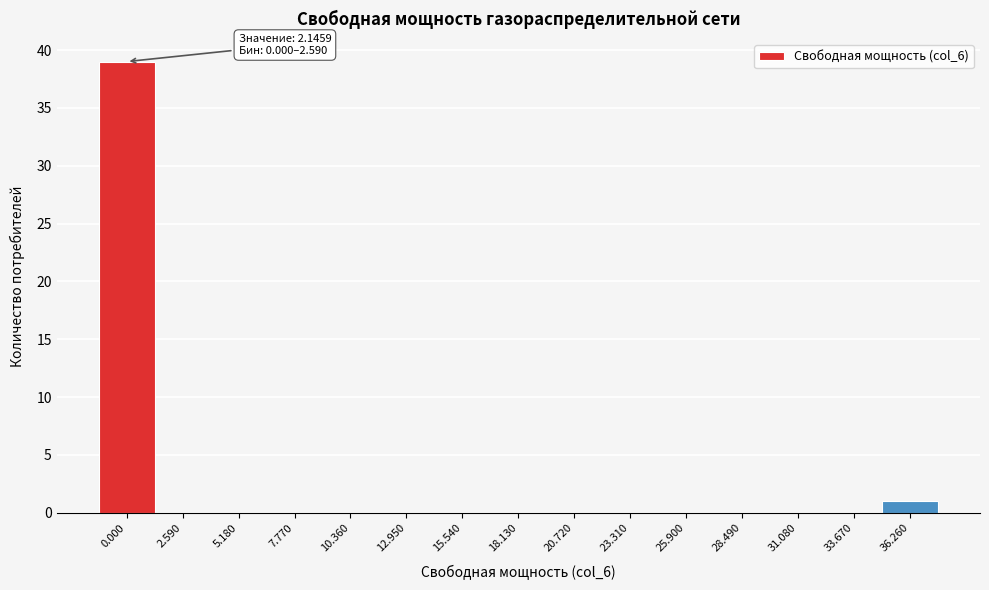

Reading right to left, transcribe all the data shown in this chart.

36.260=1	33.670=0	31.080=0	28.490=0	25.900=0	23.310=0	20.720=0	18.130=0	15.540=0	12.950=0	10.360=0	7.770=0	5.180=0	2.590=0	0.000=39